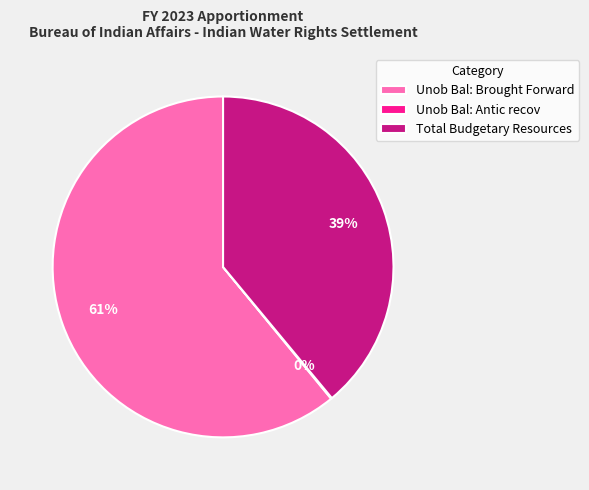

To the nearest percent, what is the average slice percentage?

33%